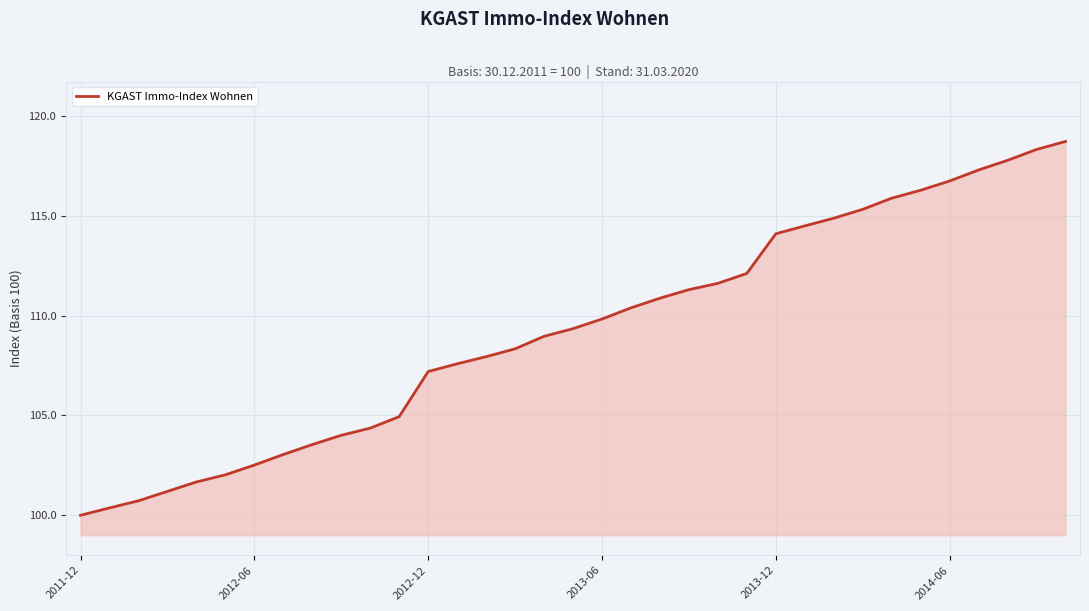

How many lines are shown in the chart?

1